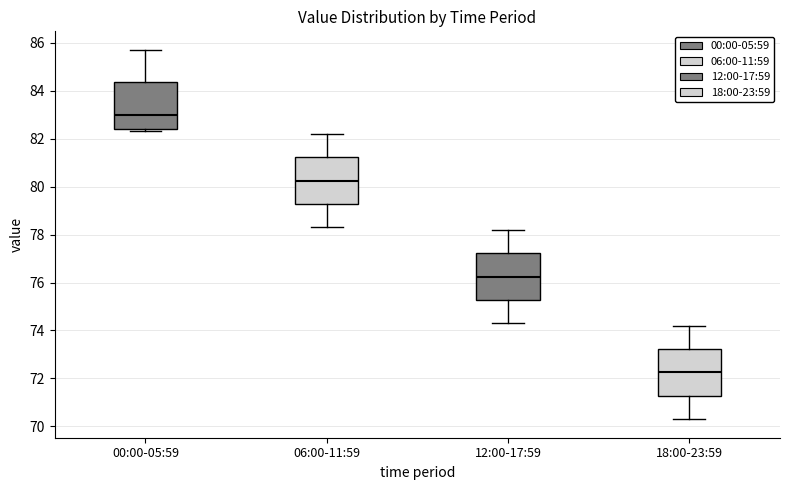

Reading left to right, read every box against the y-axis: the position of its median line, the range the box covers, and the ends of its whiskers. The values are not printed on the chart, so give them approximately, as read against the axis.

00:00-05:59: median 83.0, box 82.4 to 84.4, whiskers 82.4 (just below the box's lower edge) to 85.8
06:00-11:59: median 80.2, box 79.2 to 81.2, whiskers 78.4 to 82.2
12:00-17:59: median 76.2, box 75.2 to 77.2, whiskers 74.4 to 78.2
18:00-23:59: median 72.2, box 71.2 to 73.2, whiskers 70.4 to 74.2